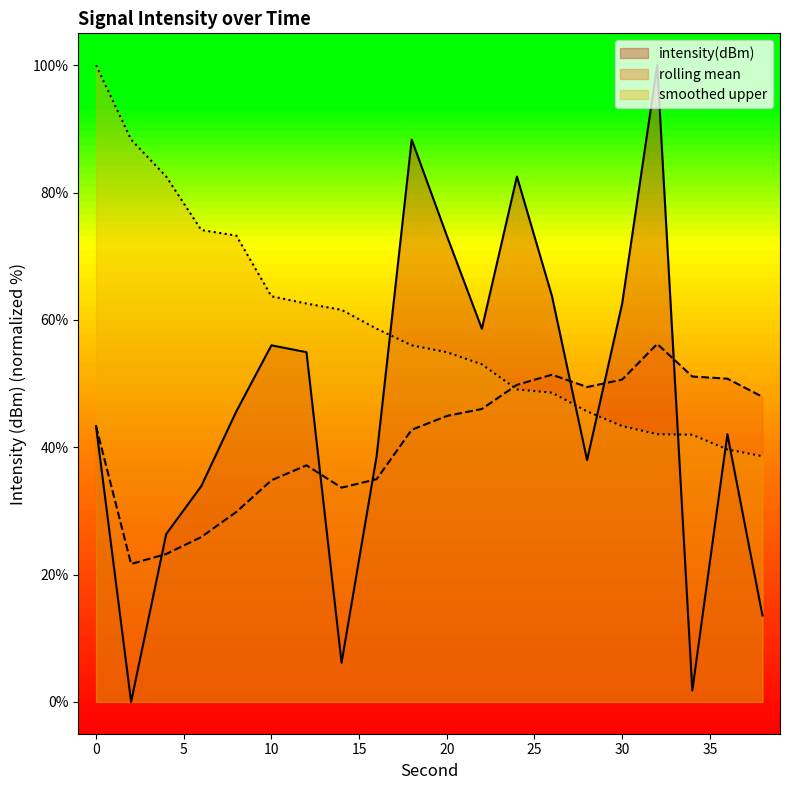

What is the spread (max minus min) of values at 2?

88.3